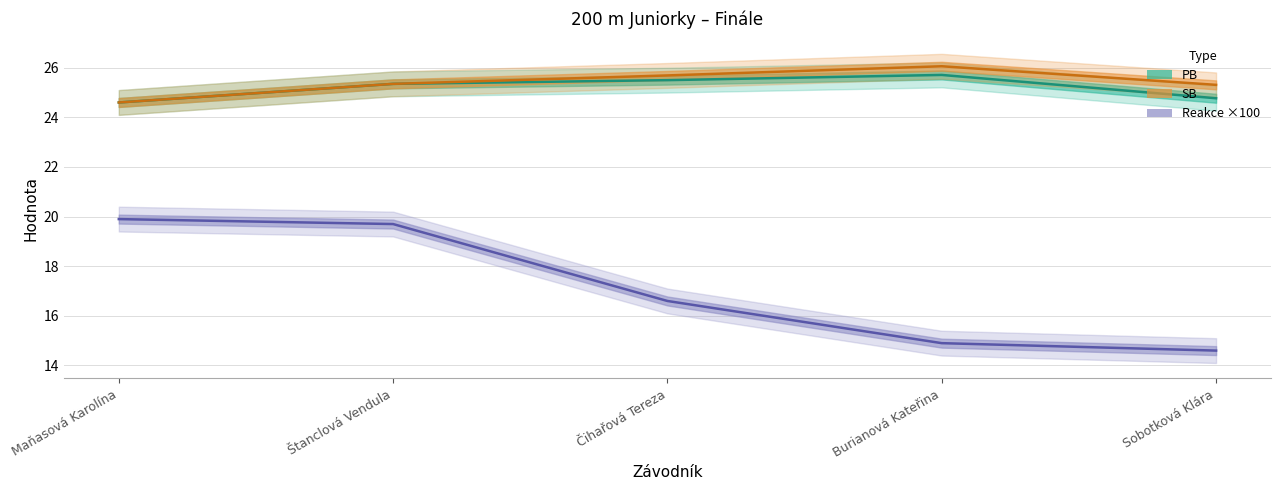

Between Štanclová Vendula and Čihařová Tereza, which series saw the biggest shift?

Reakce